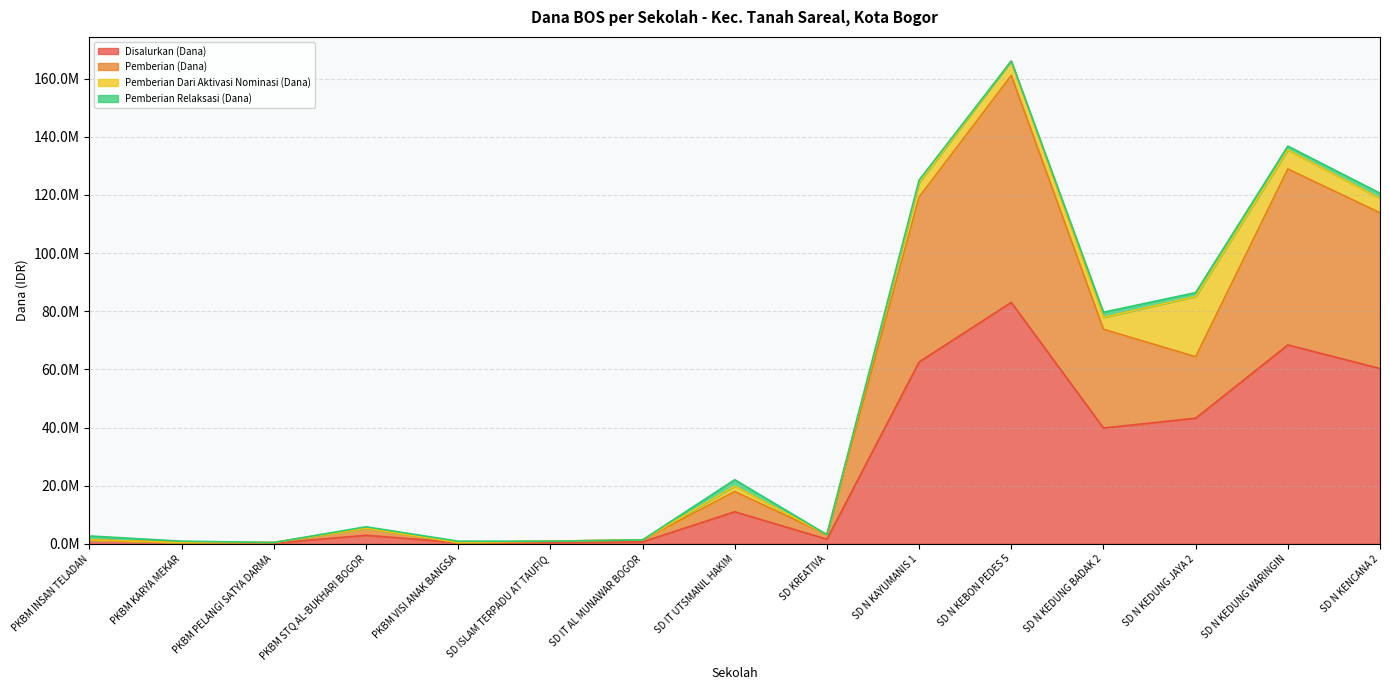

Which series has the largest total across all categories?

Pemberian (Dana)